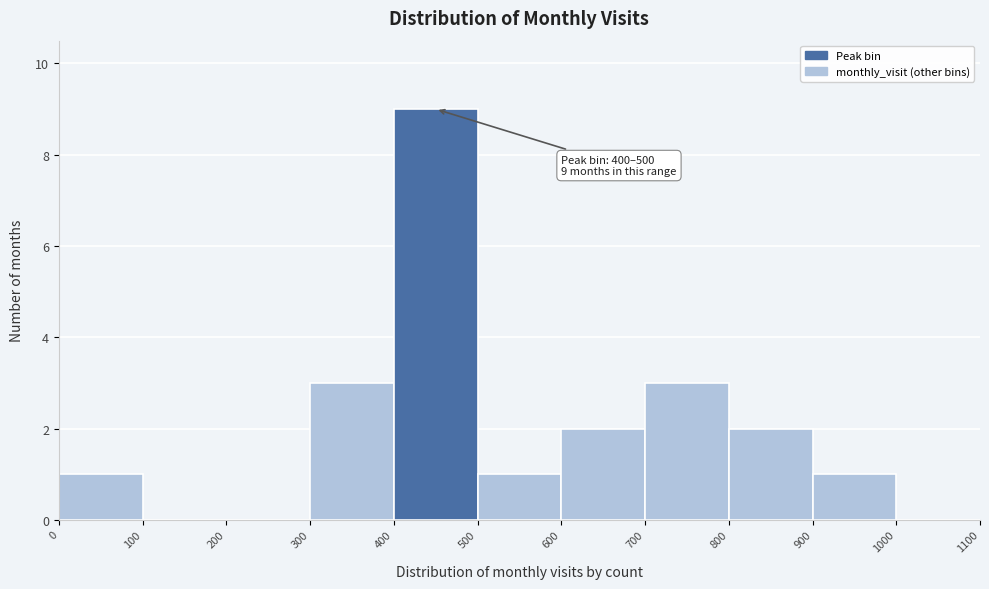

Which range on the x-axis has the tallest bar?

400 to 500